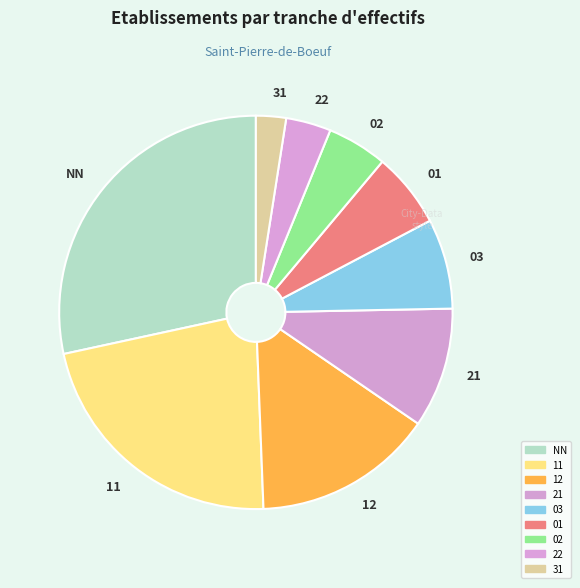

Rank the categories by value from lowest to highest.

31, 22, 02, 01, 03, 21, 12, 11, NN